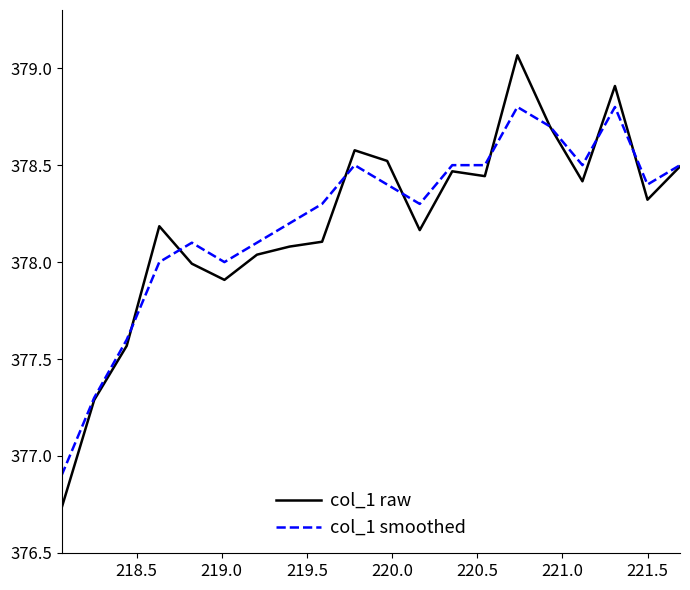

Which series has the largest range (max minus min)?

col_1 raw